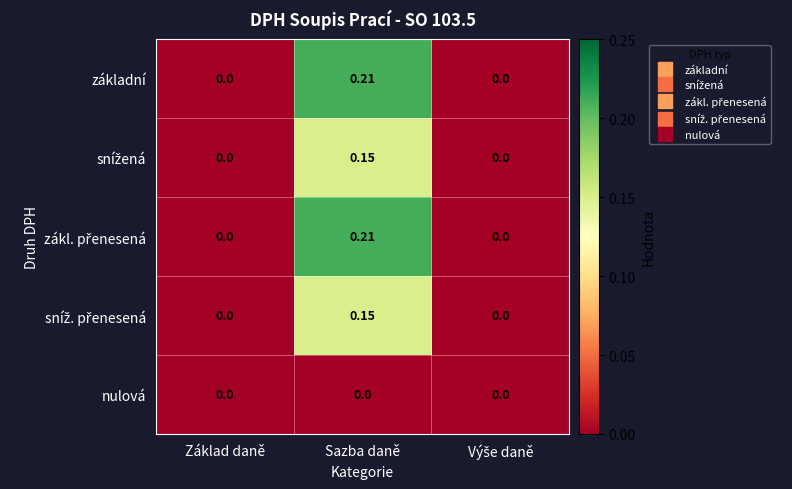

At which category is the sum across all series the highest?

Sazba daně